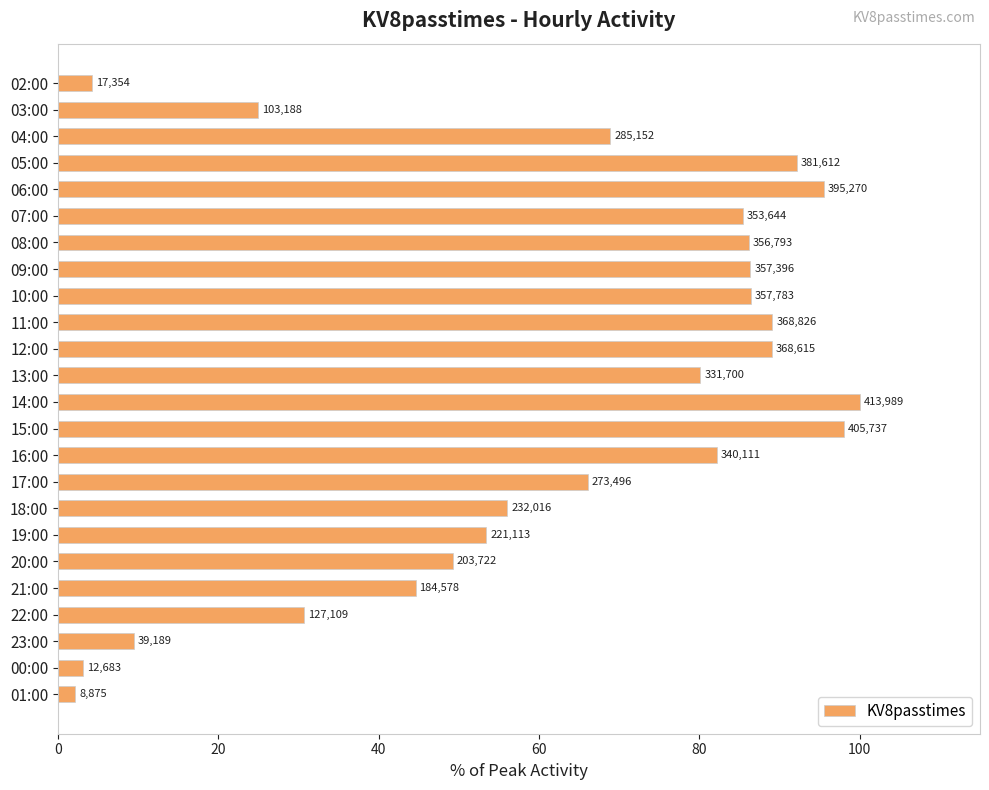

How many bars are there in total?

24